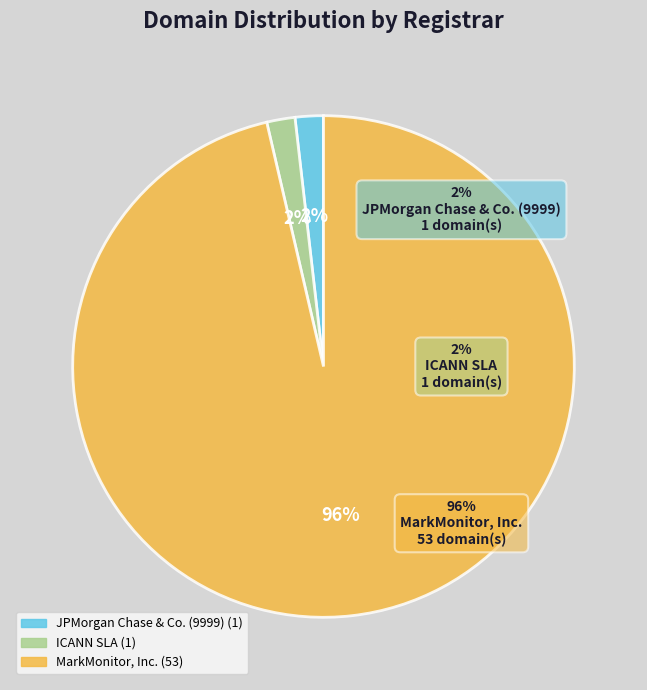

Which has a higher value, MarkMonitor, Inc. or ICANN SLA?

MarkMonitor, Inc.